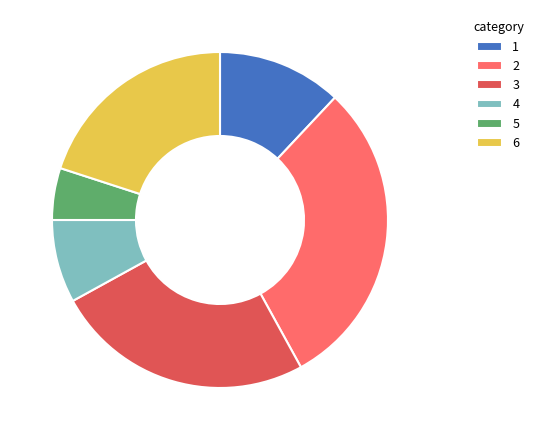

Rank the categories by value from highest to lowest.

2, 3, 6, 1, 4, 5